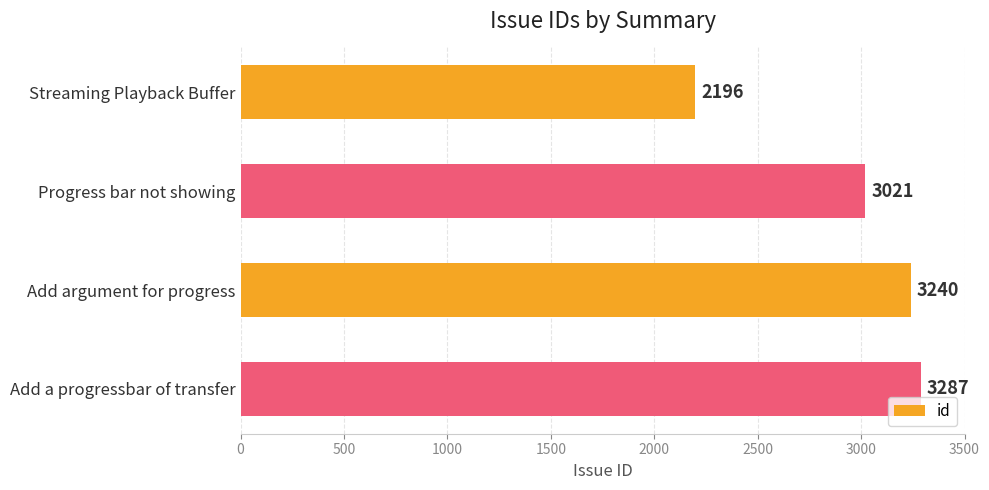

Rank the categories by value from highest to lowest.

Add a progressbar of transfer, Add argument for progress, Progress bar not showing, Streaming Playback Buffer